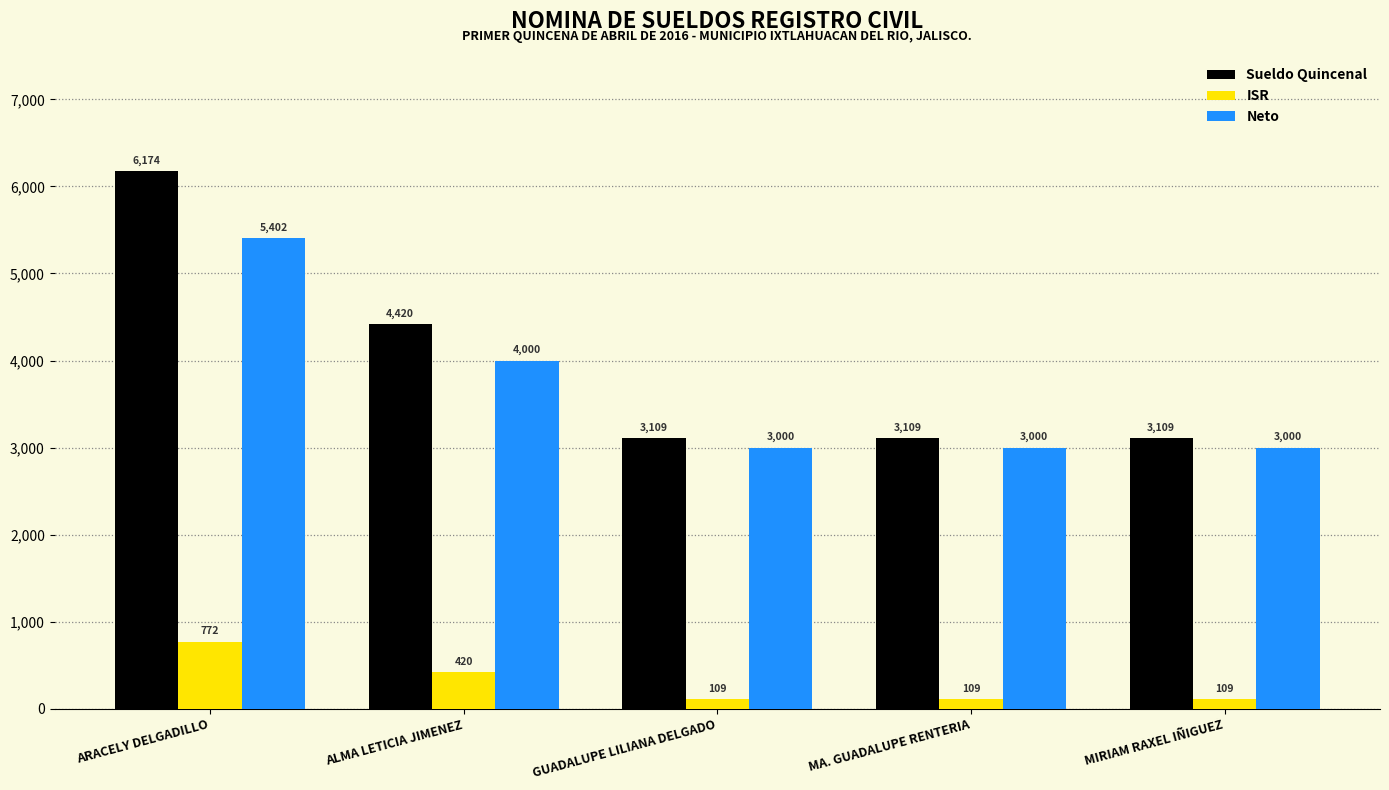

How many bars are there in total?

15